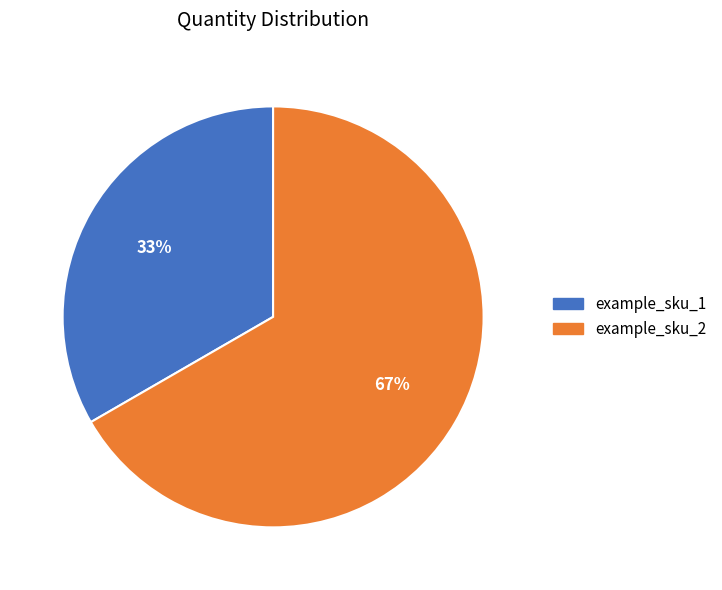

How many slices are in this pie chart?

2